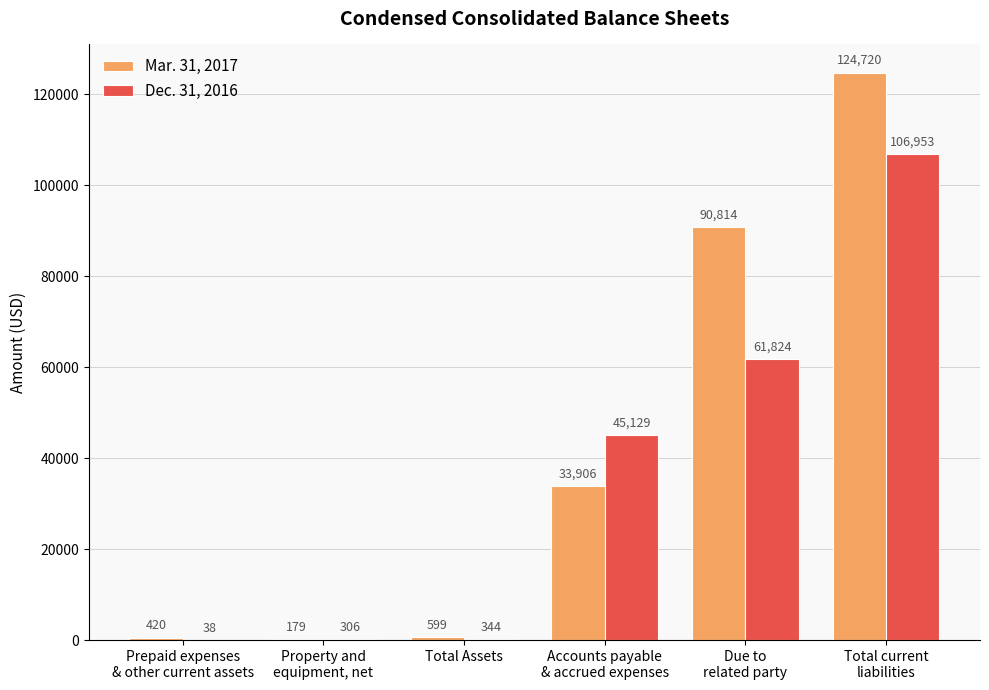

Are the bars grouped side by side (vs. stacked)?

Yes